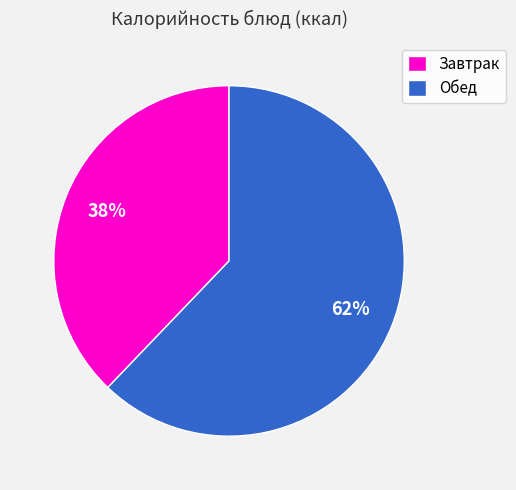

What is the ratio of the value at Обед to the value at Завтрак?

1.6